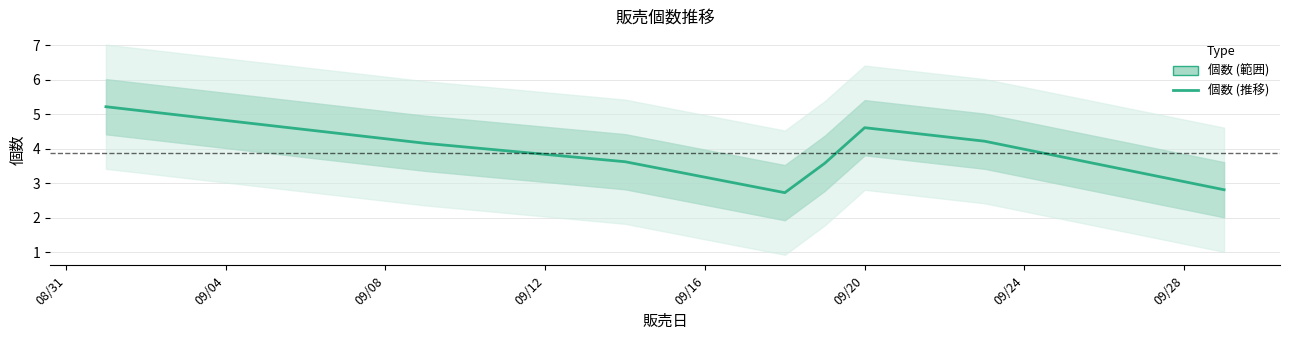

What is the average value?

3.9